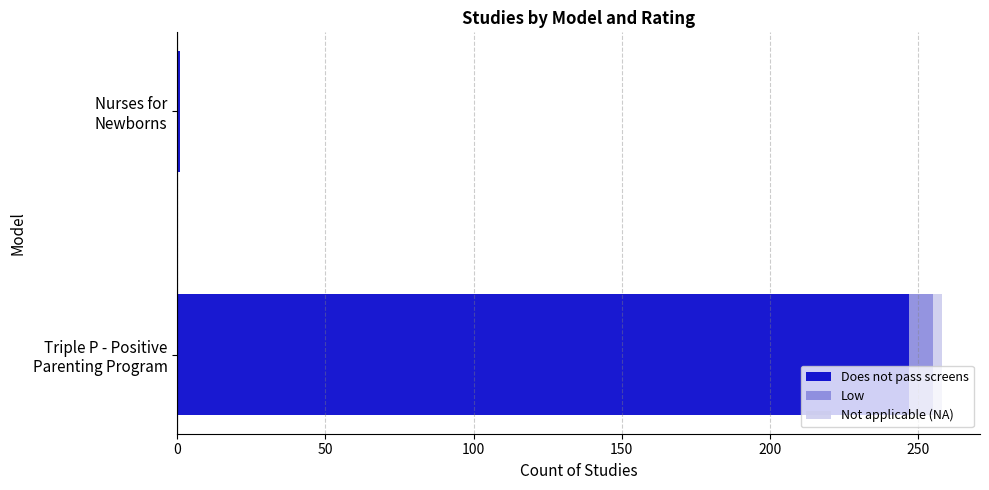

What is the sum of all Does not pass screens values?

248